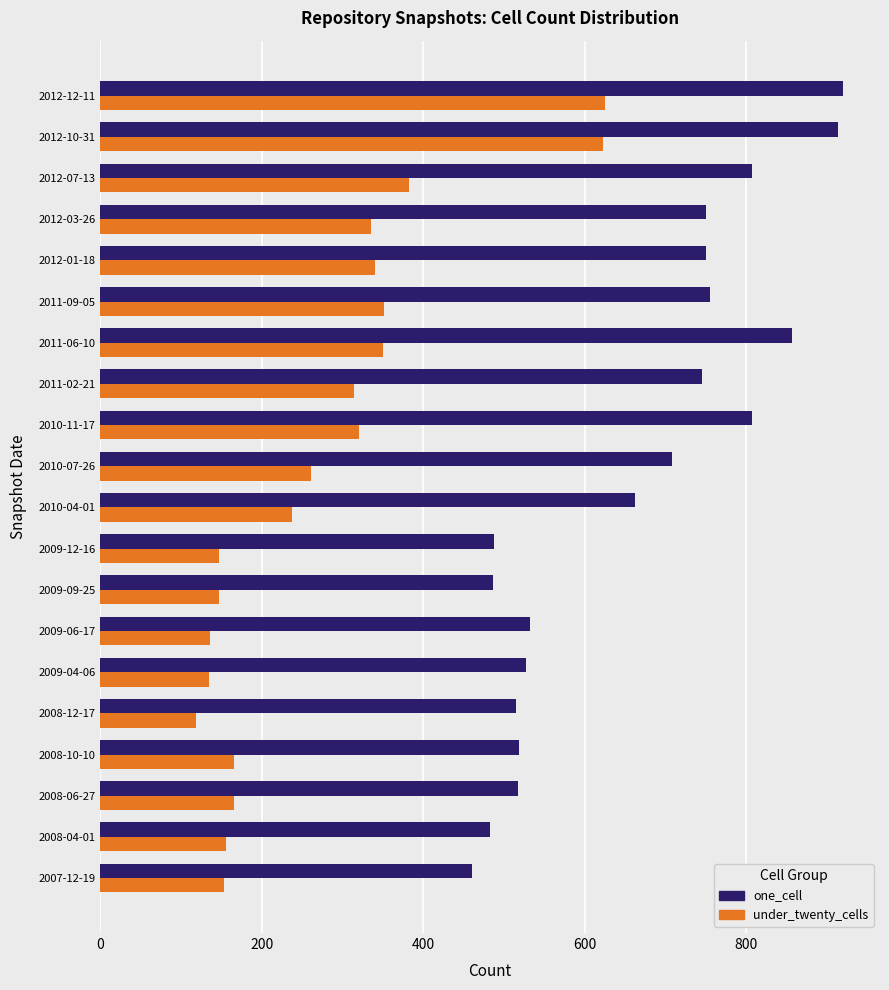

Which series has the largest range (max minus min)?

under_twenty_cells